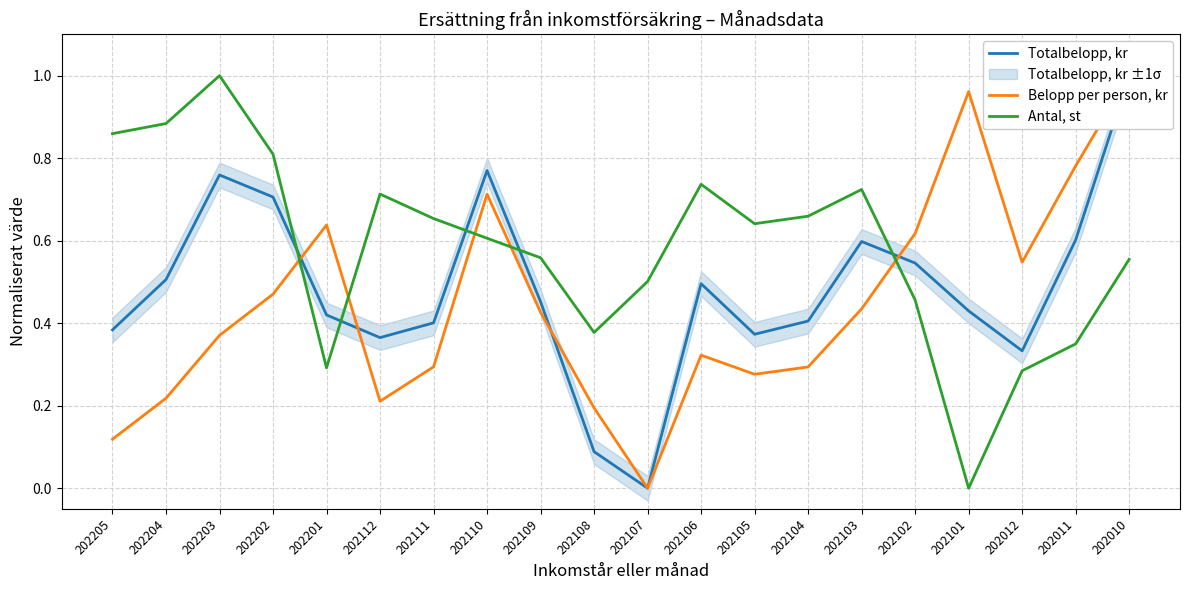

Reading left to right, what are all the values shown in this chart?

Totalbelopp, kr: 202205=0.4	202204=0.5	202203=0.8	202202=0.7	202201=0.4	202112=0.4	202111=0.4	202110=0.8	202109=0.5	202108=0.1	202107=0.0	202106=0.5	202105=0.4	202104=0.4	202103=0.6	202102=0.5	202101=0.4	202012=0.3	202011=0.6	202010=1.0
Belopp per person, kr: 202205=0.1	202204=0.2	202203=0.4	202202=0.5	202201=0.6	202112=0.2	202111=0.3	202110=0.7	202109=0.4	202108=0.2	202107=0.0	202106=0.3	202105=0.3	202104=0.3	202103=0.4	202102=0.6	202101=1.0	202012=0.5	202011=0.8	202010=1.0
Antal, st: 202205=0.9	202204=0.9	202203=1.0	202202=0.8	202201=0.3	202112=0.7	202111=0.7	202110=0.6	202109=0.6	202108=0.4	202107=0.5	202106=0.7	202105=0.6	202104=0.7	202103=0.7	202102=0.5	202101=0.0	202012=0.3	202011=0.3	202010=0.6